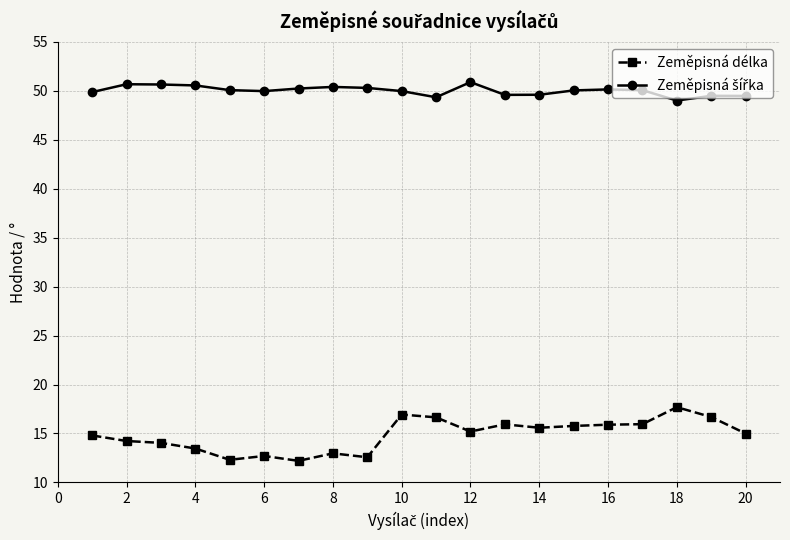

Does the chart have visible grid lines?

Yes